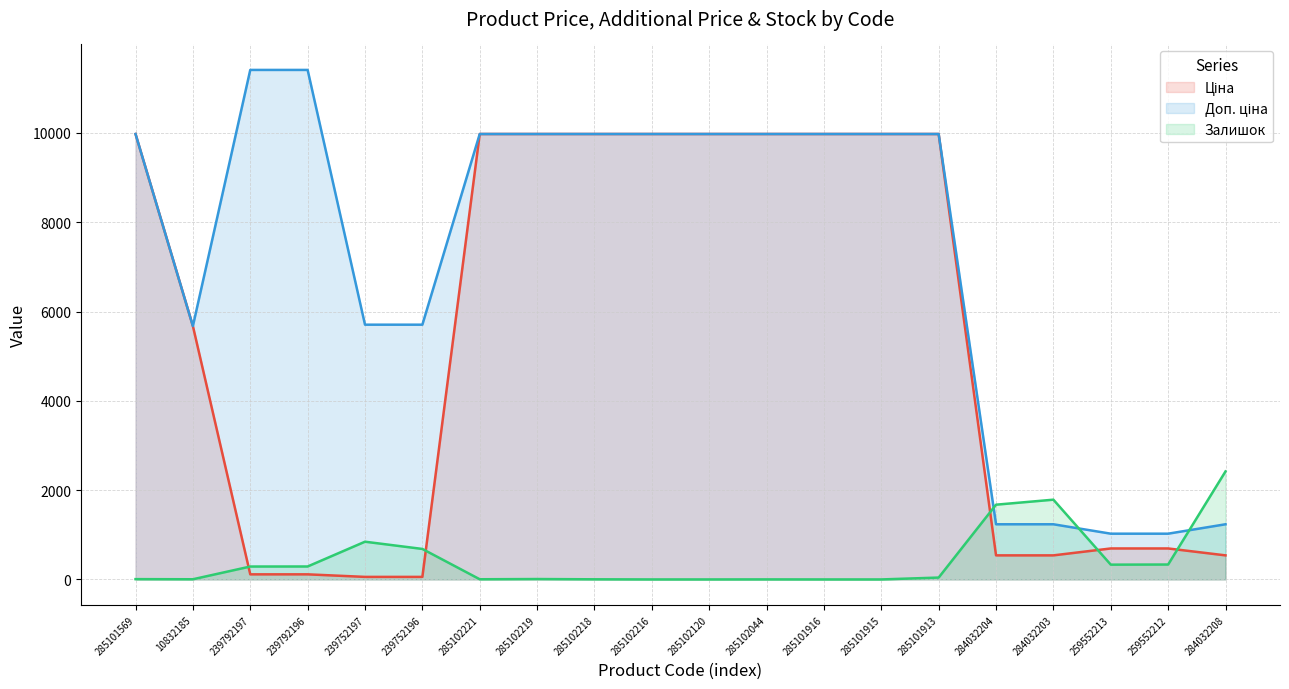

At which category does Залишок reach its first local valley?

10832185